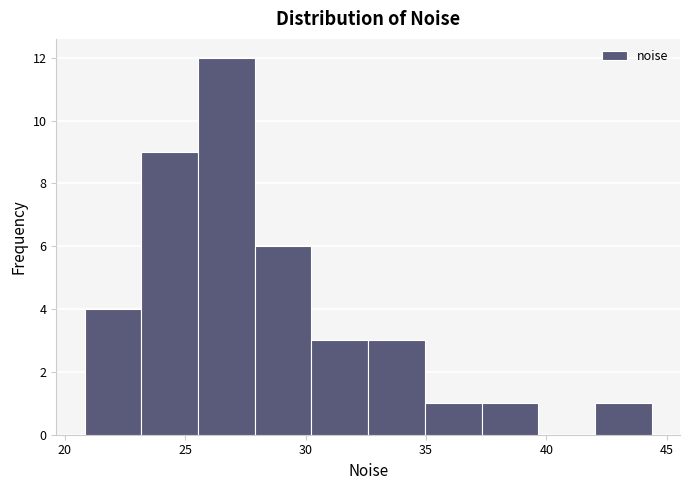

What is the height of the bar covering 37.5 to 39.5 on the x-axis? Neither the bar edges nor the heights are printed on the chart, so give them approximately, as read against the axes.

1